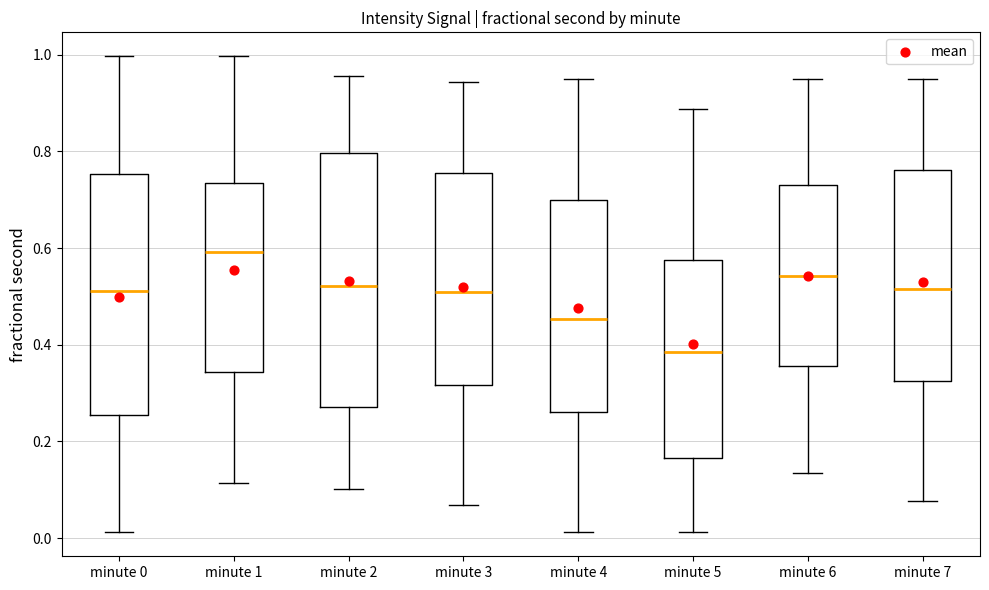

Where does the lower whisker of the box for minute 4 end on the y-axis? The values are not printed on the chart, so give them approximately, as read against the axis.

0.02